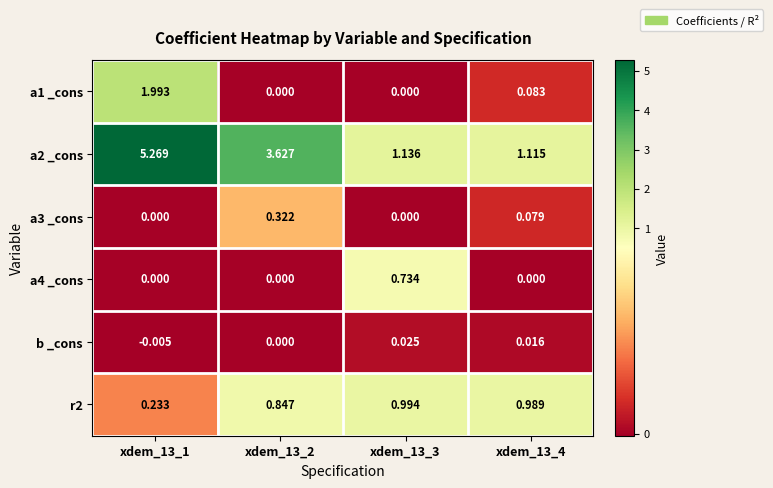

Is the value of a3 _cons at xdem_13_2 greater than the value of a1 _cons at xdem_13_3?

Yes